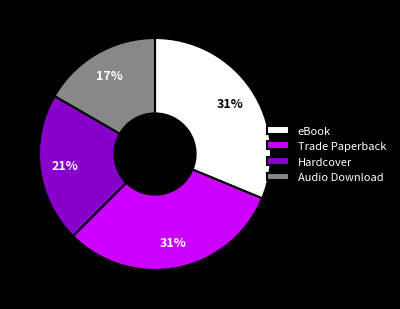

Do Audio Download and Trade Paperback together represent more than half of the pie?

No